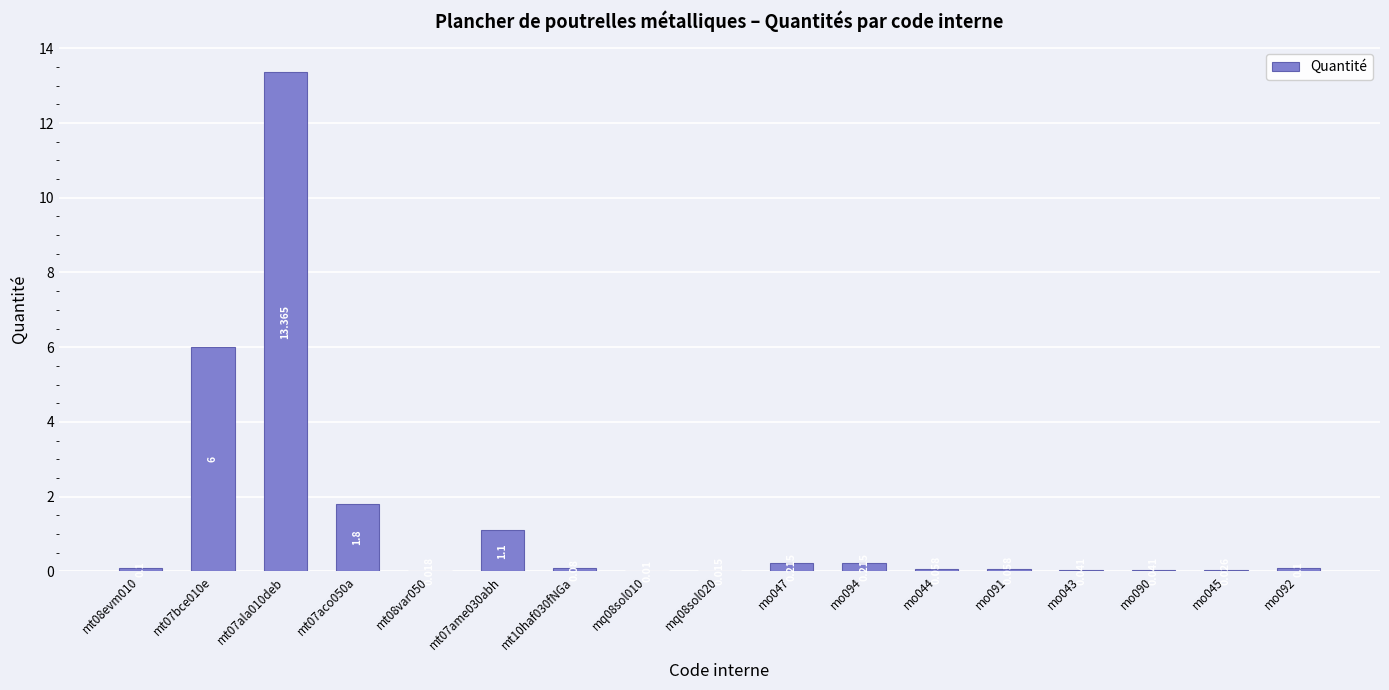

Rank the categories by value from highest to lowest.

mt07ala010deb, mt07bce010e, mt07aco050a, mt07ame030abh, mo047, mo094, mt08evm010, mo092, mt10haf030fNGa, mo044, mo091, mo043, mo090, mo045, mt08var050, mq08sol020, mq08sol010